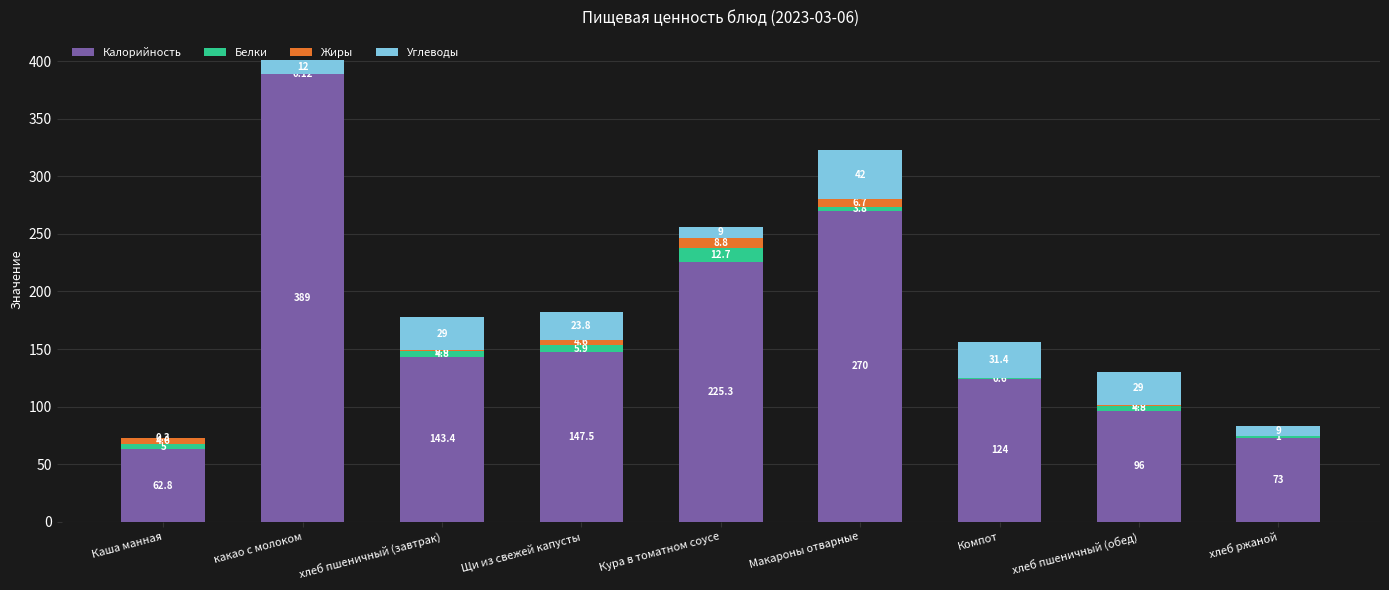

What is the total value across all series at Каша манная?

72.7